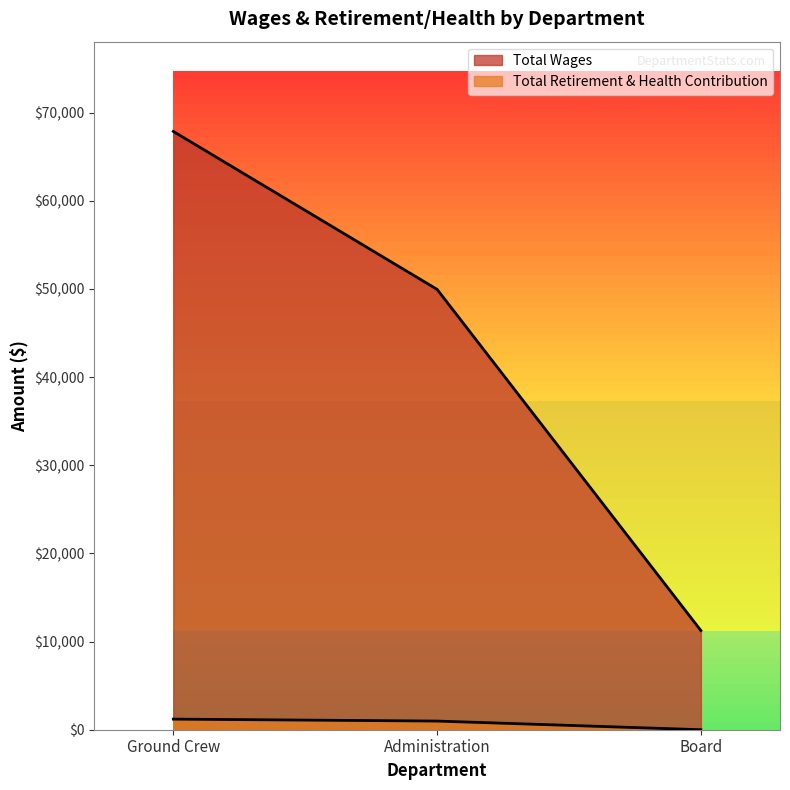

Reading left to right, list all the values displayed in this chart.

Total Wages: 67865	49950	11250
Total Retirement & Health Contribution: 1203	981	0